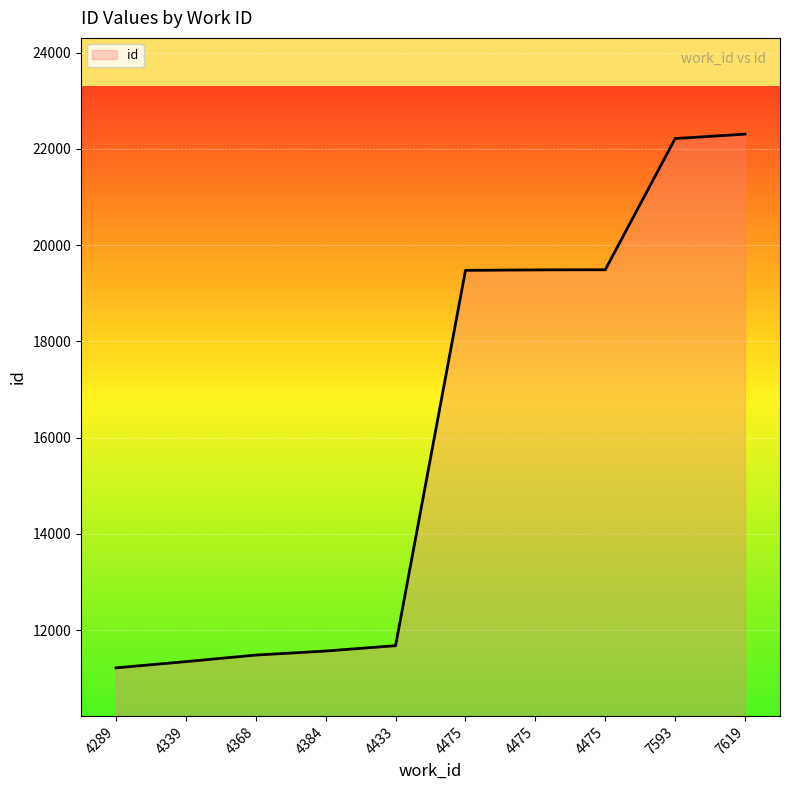

List the labels in order of value, largest first.

7619, 7593, 4475, 4475, 4475, 4433, 4384, 4368, 4339, 4289